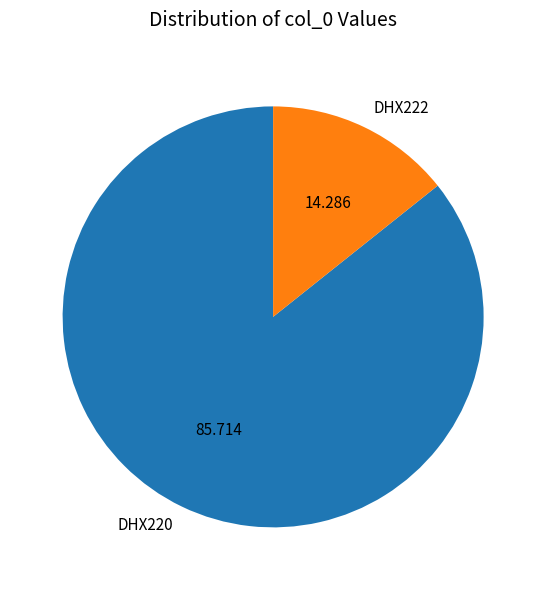

Combined, do DHX220 and DHX222 account for over 50%?

Yes